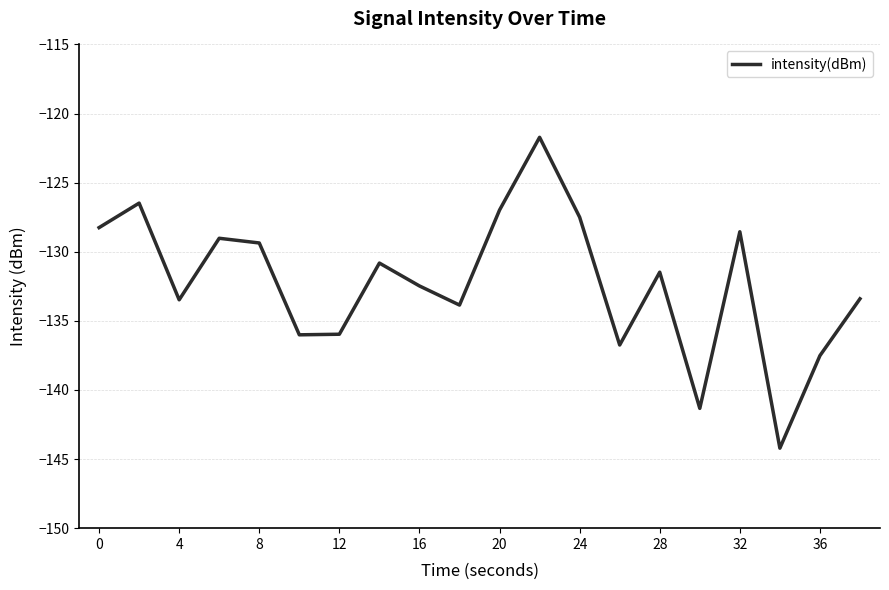

How many interior local valleys (lower than both neighbors) does the data have?

6